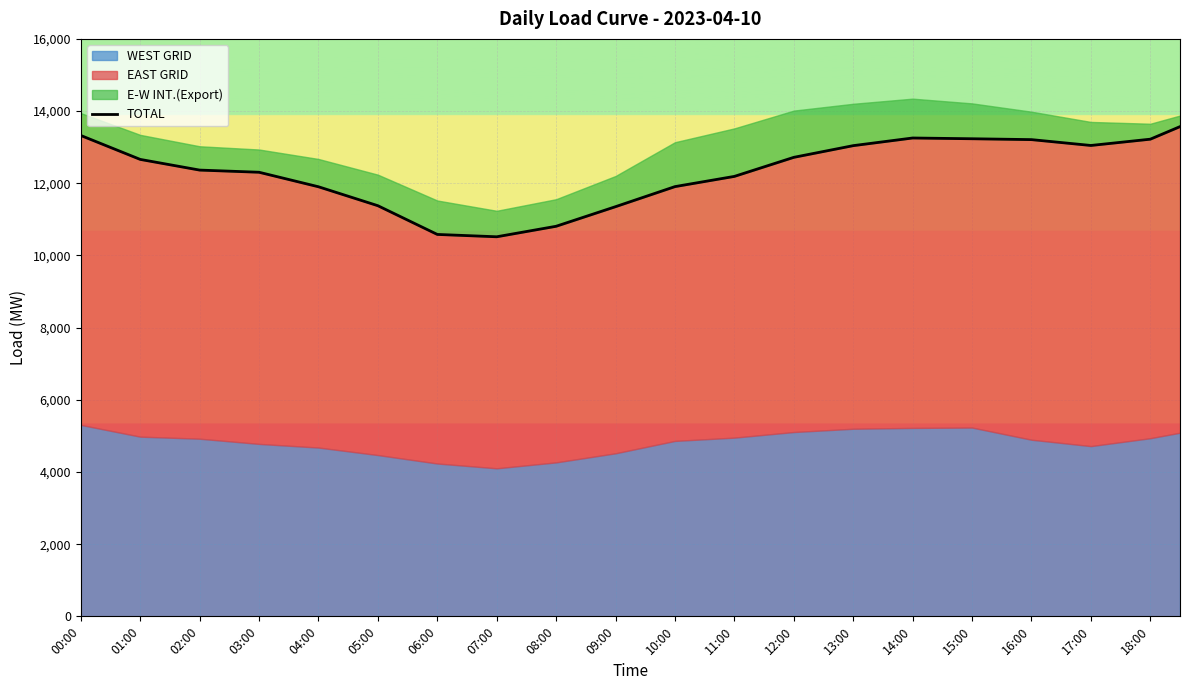

Where does the data first go above 12454?

00:00